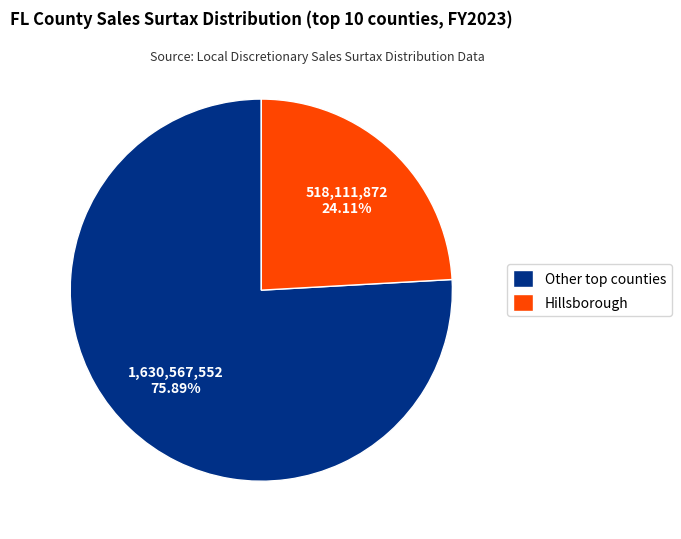

Which category has the biggest portion of the pie?

Other top counties